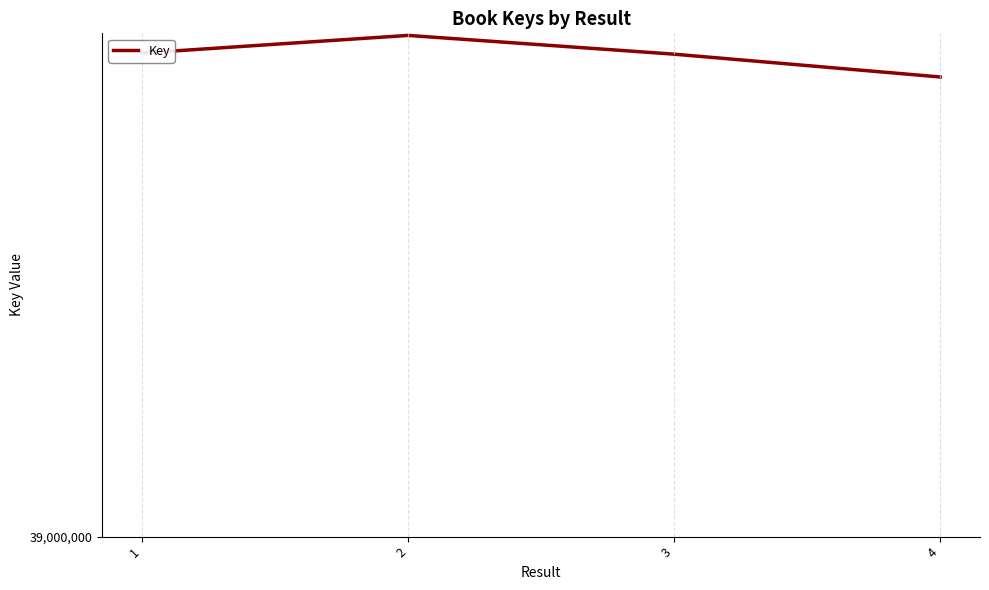

Does the chart display data point markers on the line(s)?

No